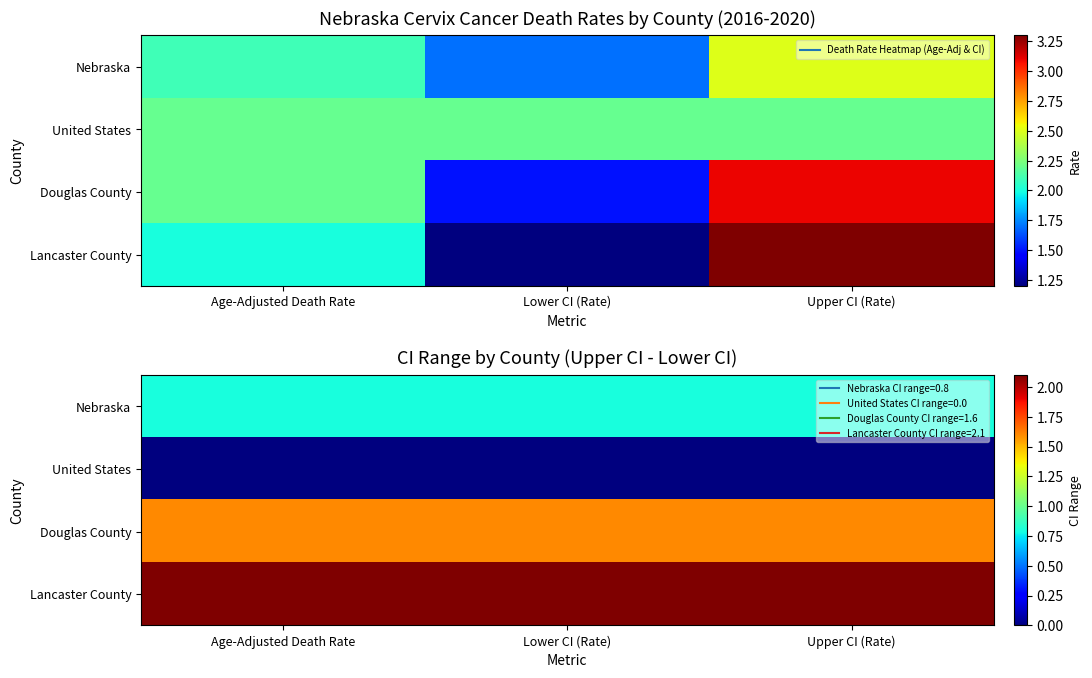

What value does the Douglas County series have at Upper CI (Rate)?

1.6